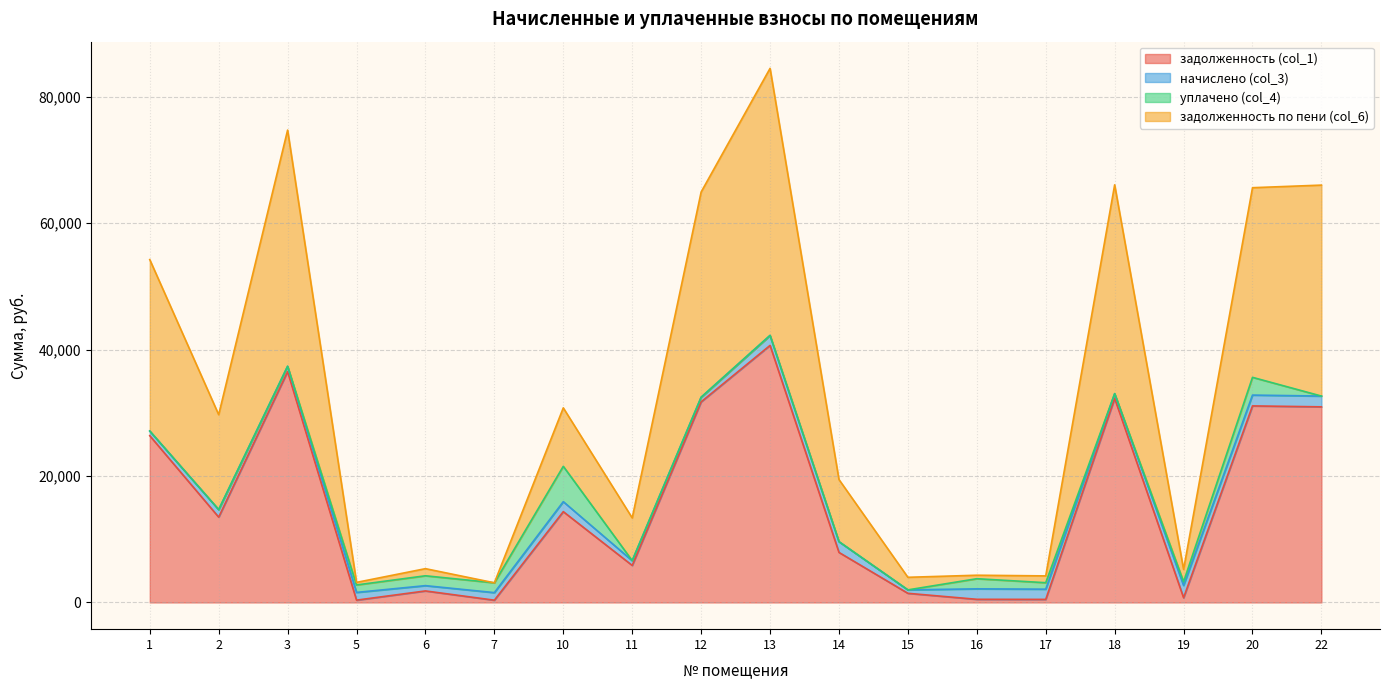

What is the value of the задолженность по пени (col_6) point at the 15th from the left?

66067.6